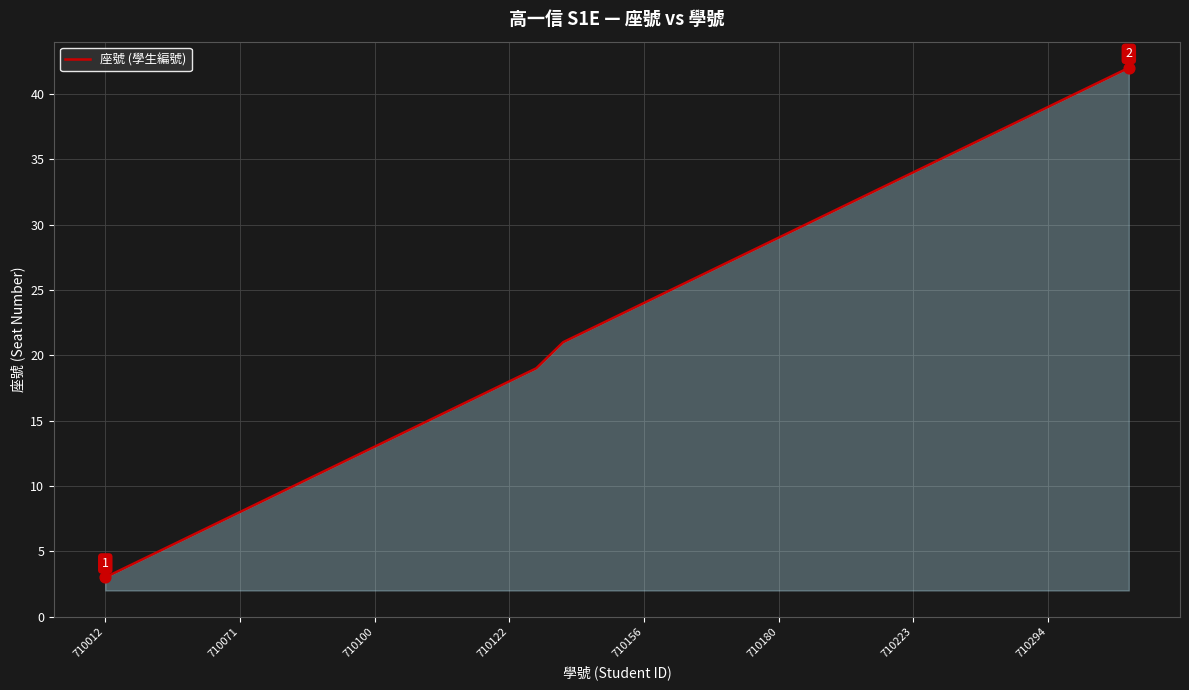

What is the difference between the maximum and minimum values?

39